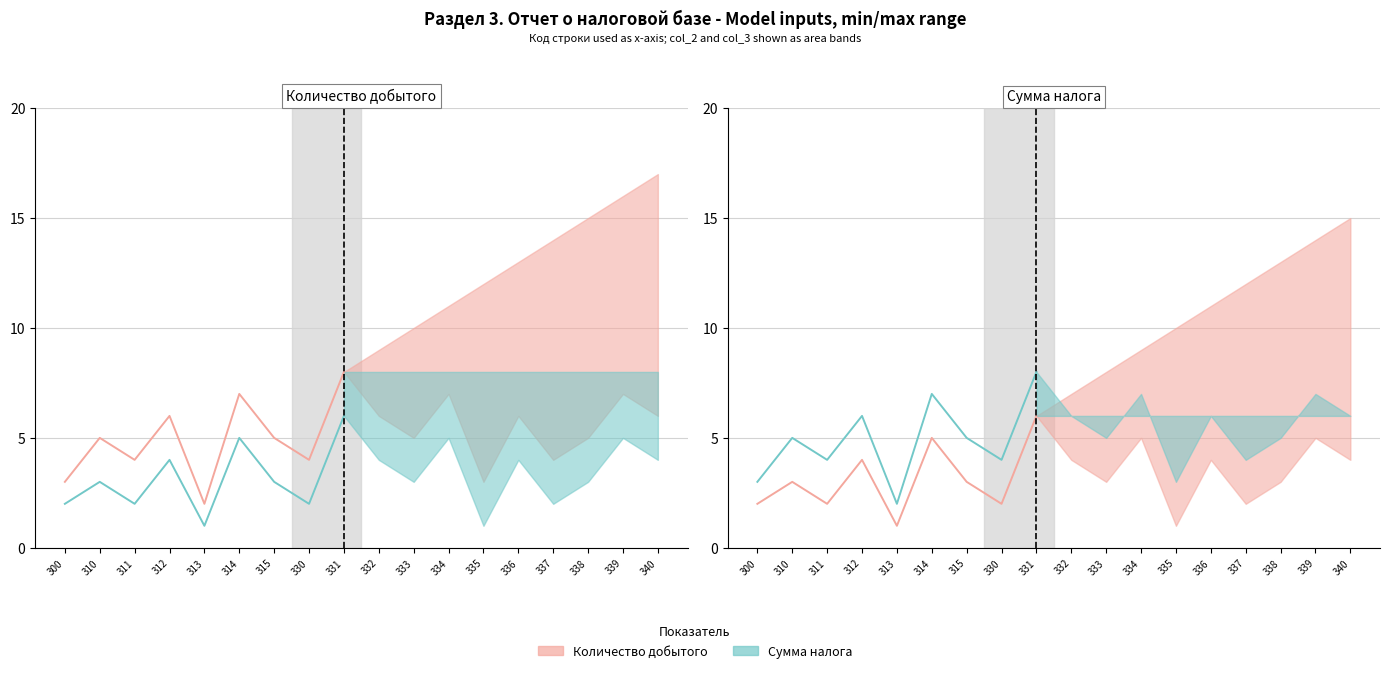

Reading left to right, list all the values displayed in this chart.

Количество добытого (факт): 3	5	4	6	2	7	5	4	8
Сумма налога (факт): 2	3	2	4	1	5	3	2	6
Количество (факт): 3	5	4	6	2	7	5	4	8